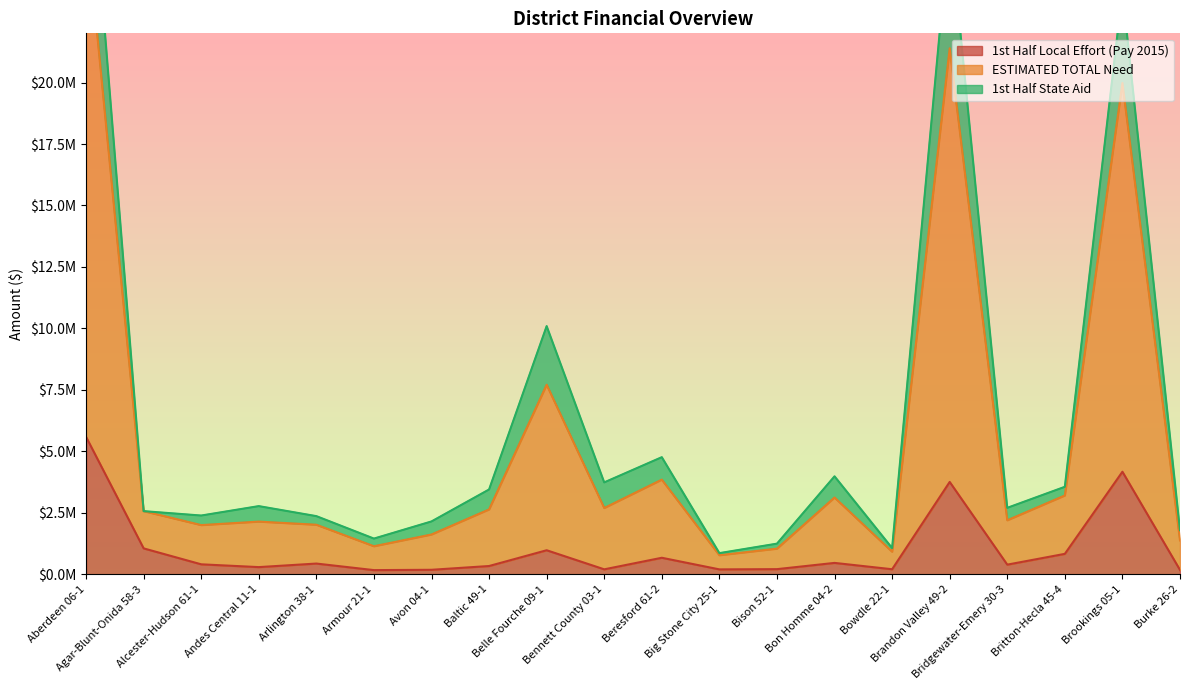

Which category has the highest value across all series?

Aberdeen 06-1